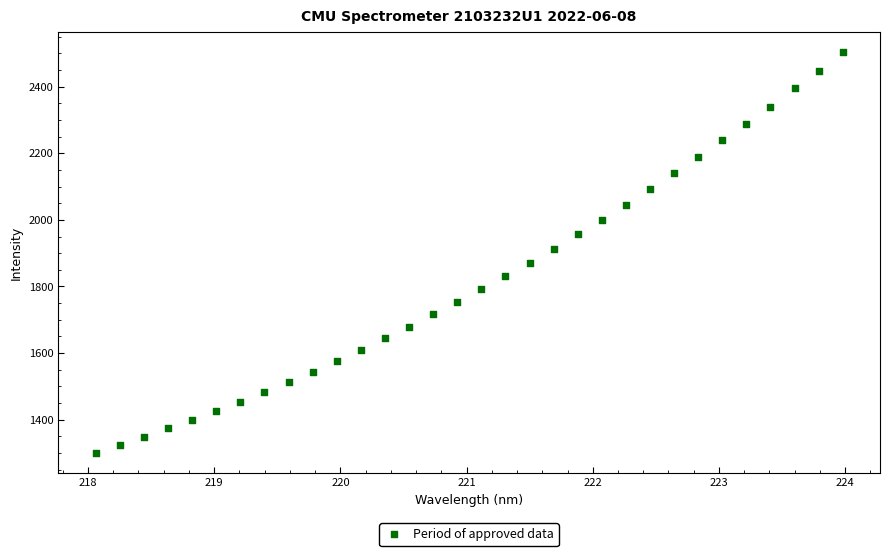

What is the range of X values (max minus min)?

5.9